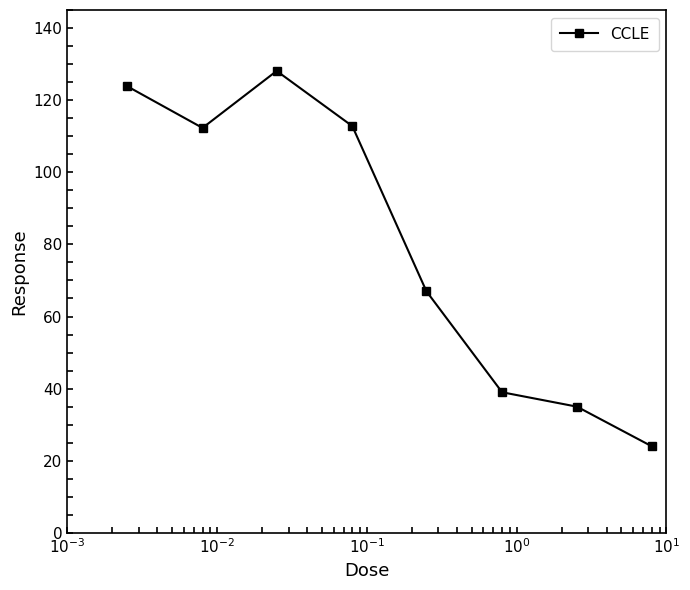

How many points are higher than both their immediate neighbors (excluding endpoints)?

1